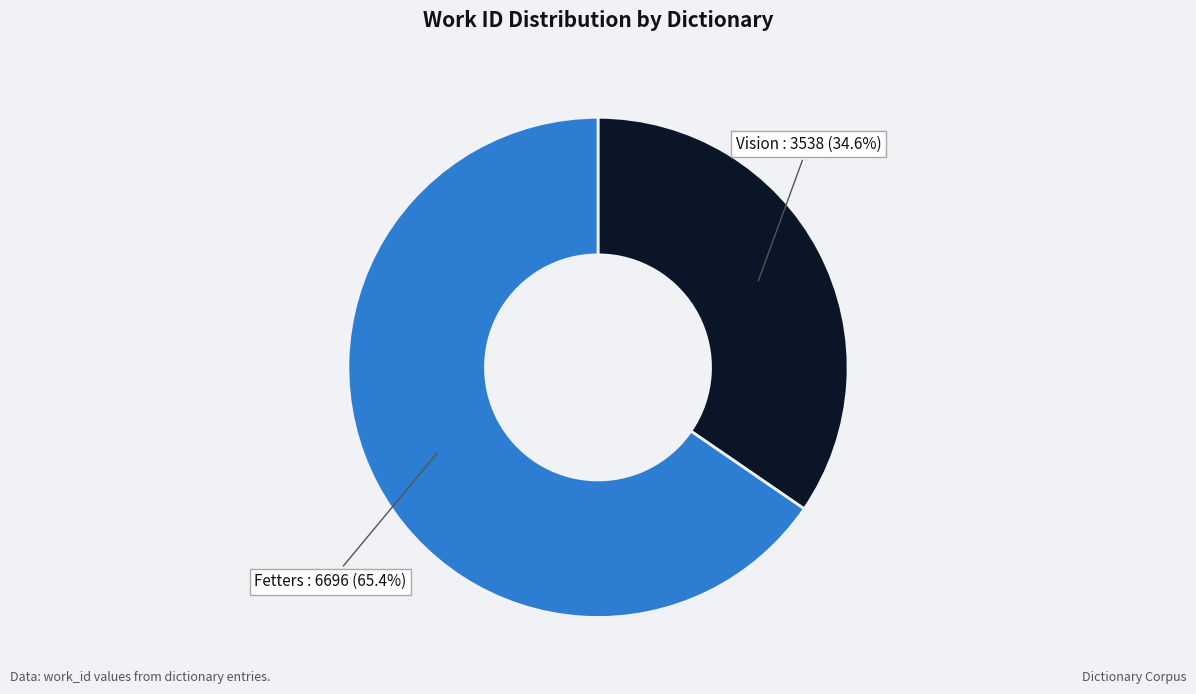

How many slices are in this pie chart?

2